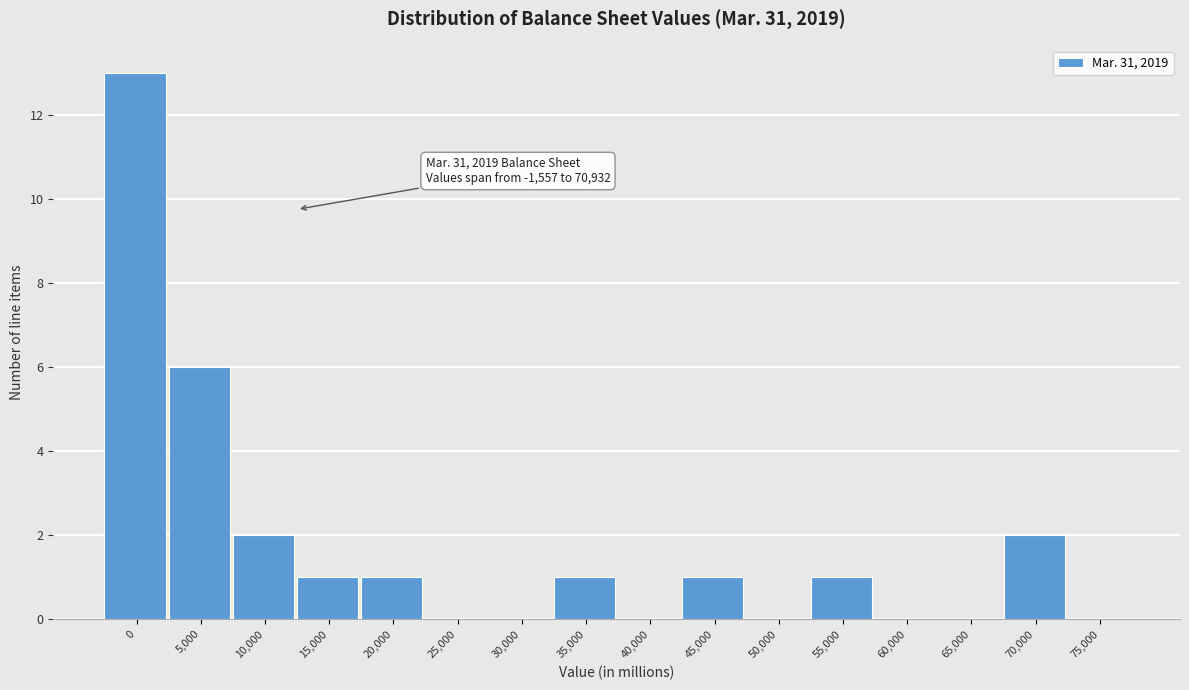

Reading left to right, extract all data points from this chart.

0=13	5,000=6	10,000=2	15,000=1	20,000=1	25,000=0	30,000=0	35,000=1	40,000=0	45,000=1	50,000=0	55,000=1	60,000=0	65,000=0	70,000=2	75,000=0